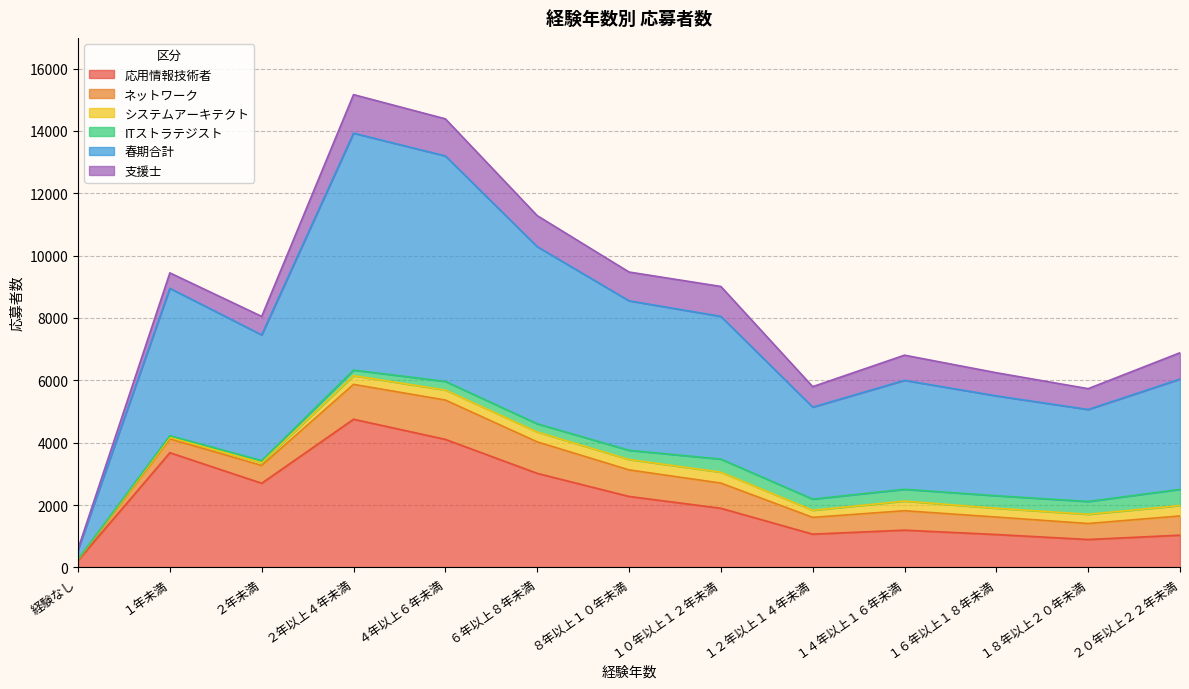

What is the value of the ネットワーク point at the 9th from the left?

538